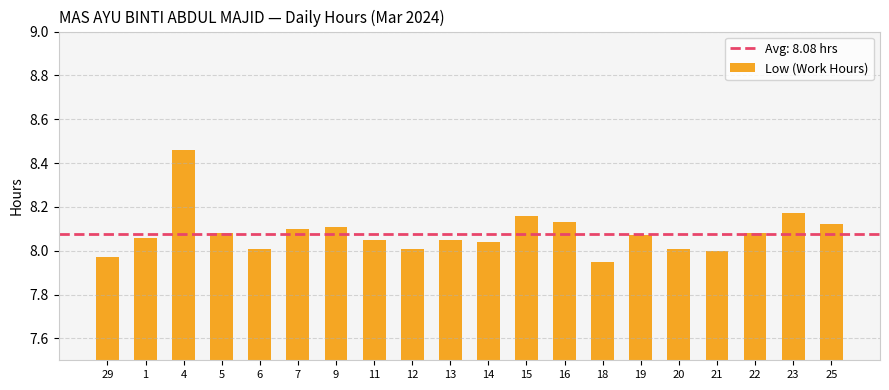

What position from the right is 25?

1